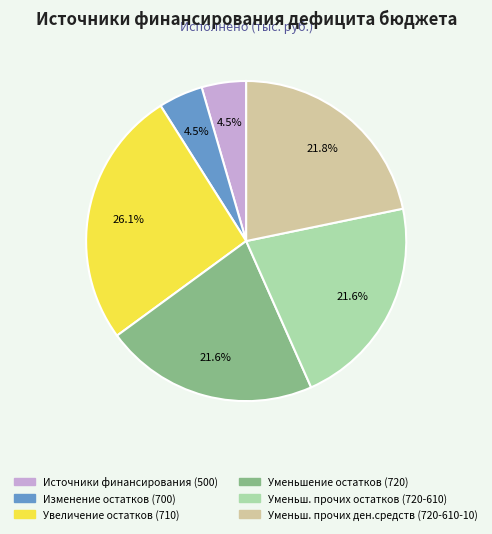

Does any single category account for the majority?

No